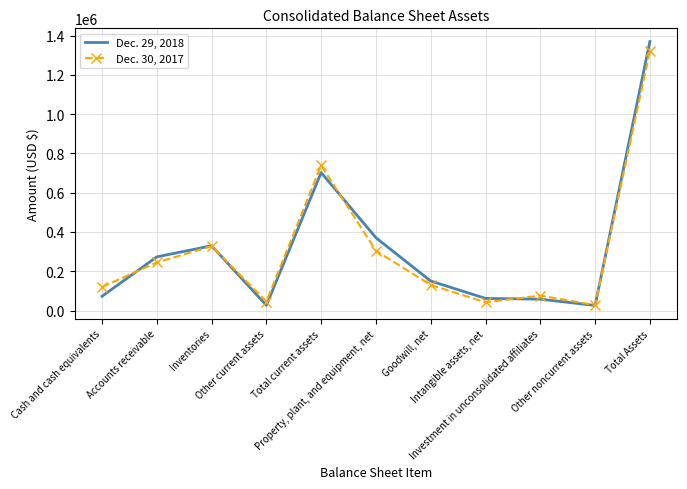

How many categories are shown in the chart?

11